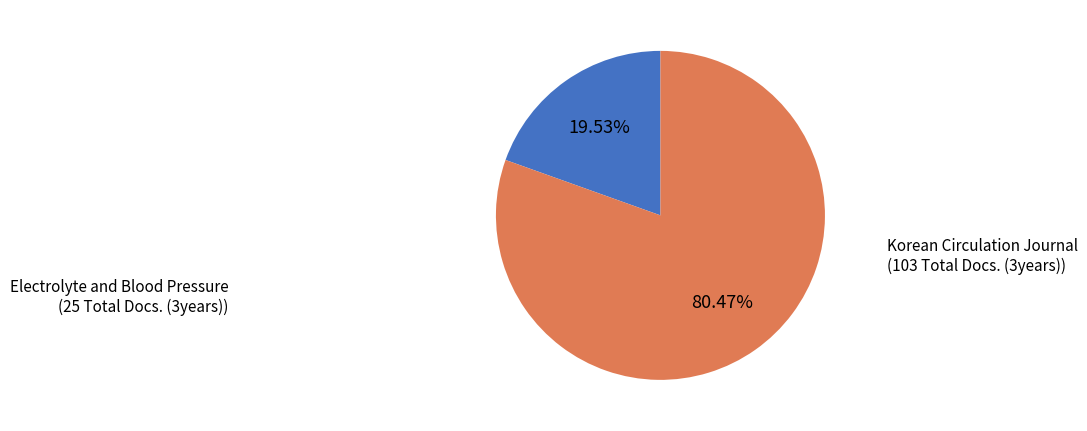

The Electrolyte and Blood Pressure slice represents 26% of the pie. True or false?

False